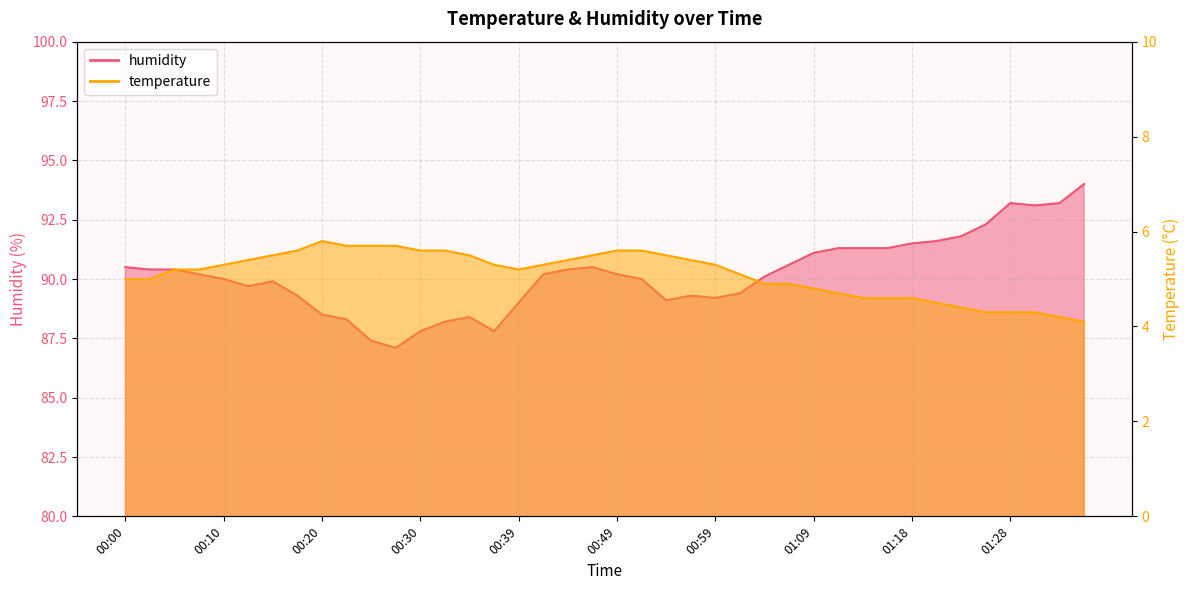

What is the label of the 9th point from the left?

00:20